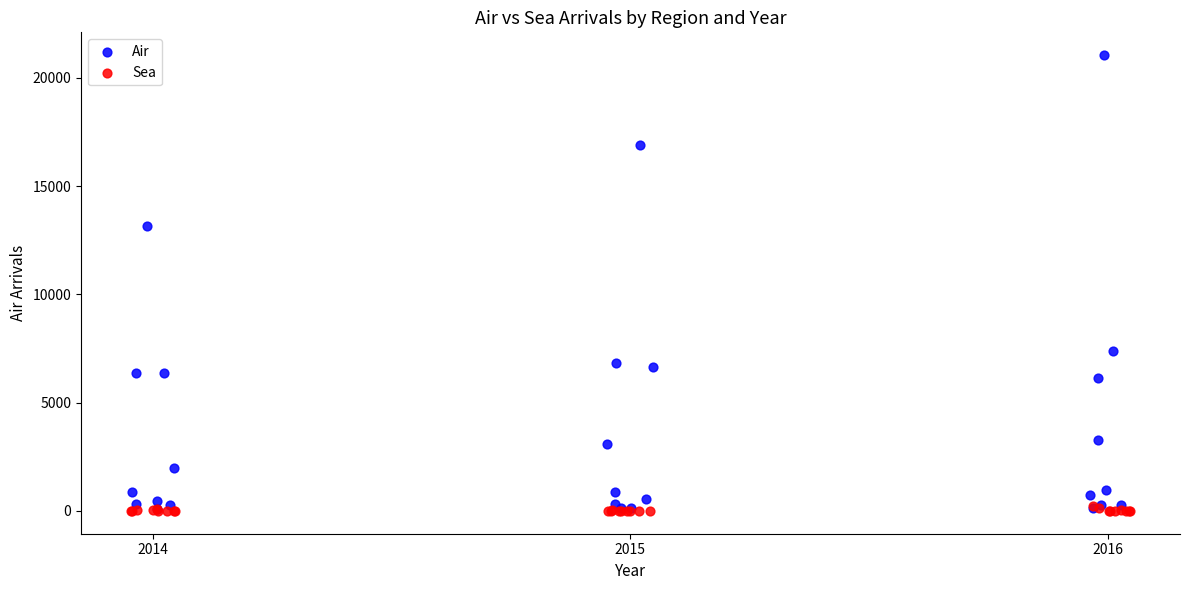

Which series contains the highest Y value?

Air